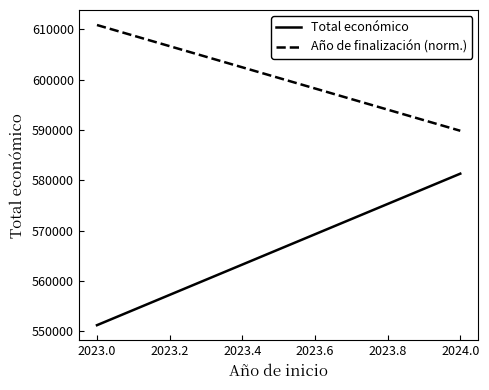

How many categories are shown in the chart?

2